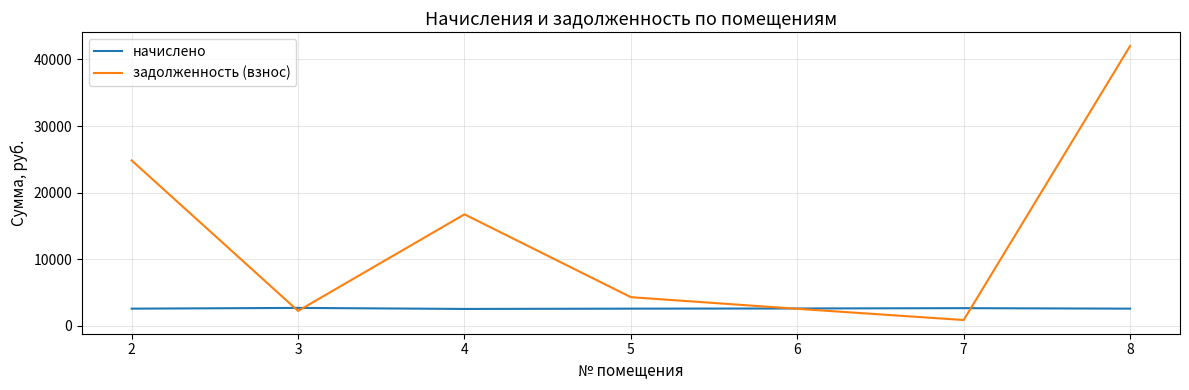

What is the spread (max minus min) of values at 4?

14198.2